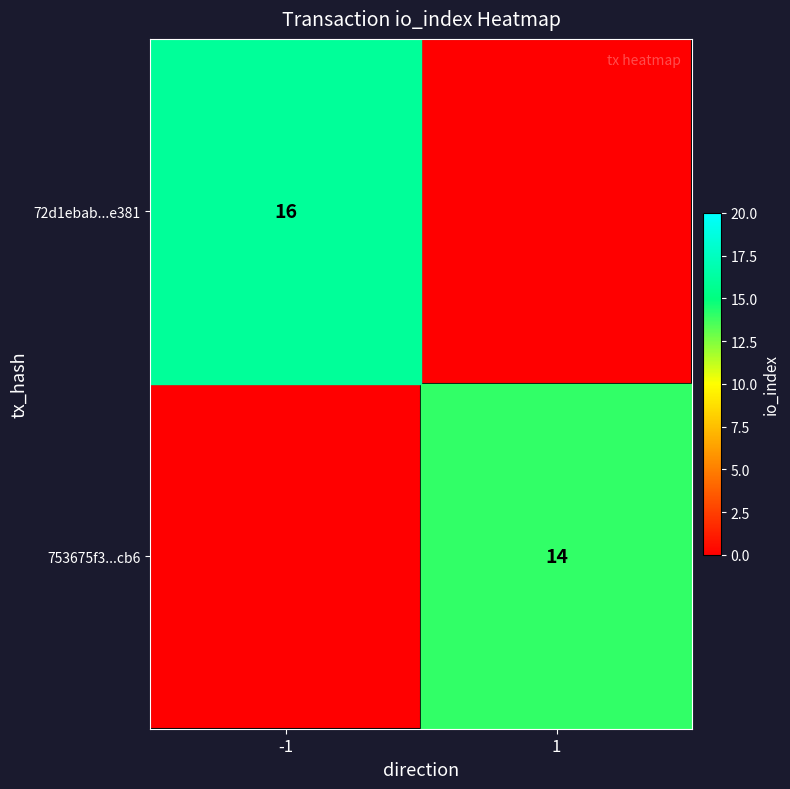

Is it true that 753675f3944d19618872a5995becb6476087cb6 equals 1 at direction?

True